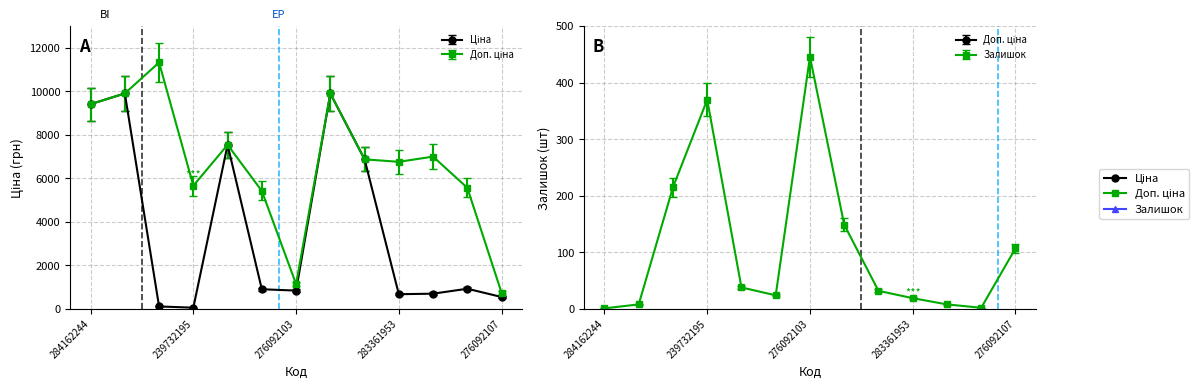

At which label does Ціна reach its minimum?

239732195